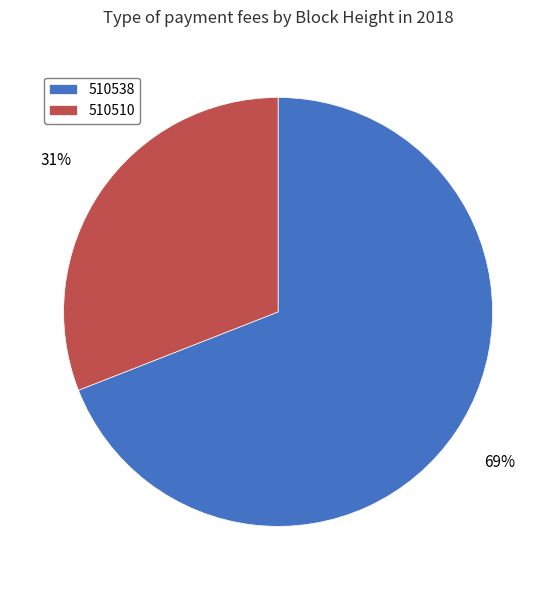

To the nearest percent, what is the combined percentage of 510538 and 510510?

100%